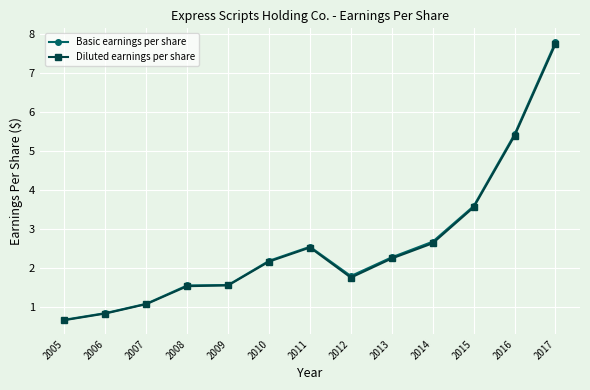

True or false: Diluted earnings per share and Basic earnings per share intersect in this chart.

False